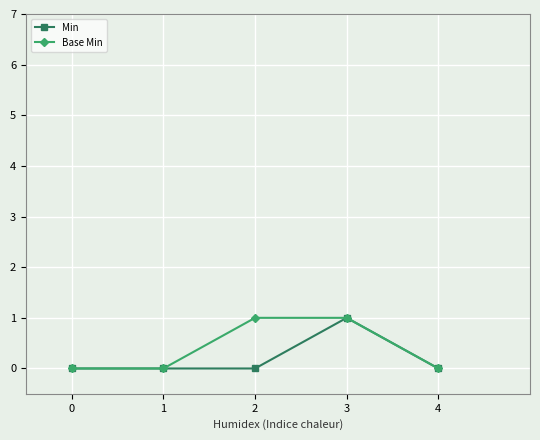

Reading right to left, transcribe all the data shown in this chart.

Min: 0	1	0	0	0
Base Min: 0	1	1	0	0